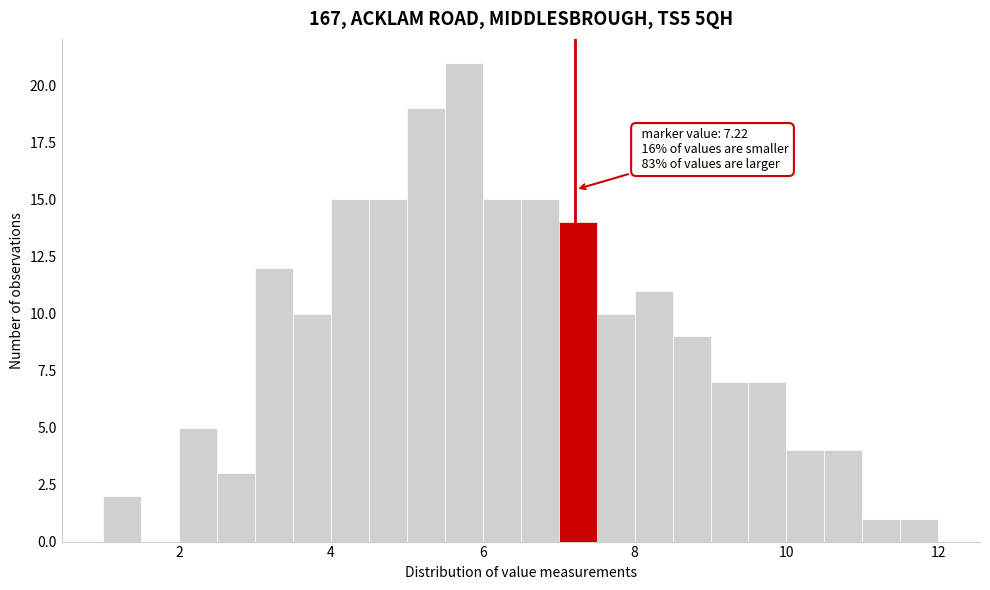

Read against the x-axis, roughly where is the centre of the tallest bar?

5.8